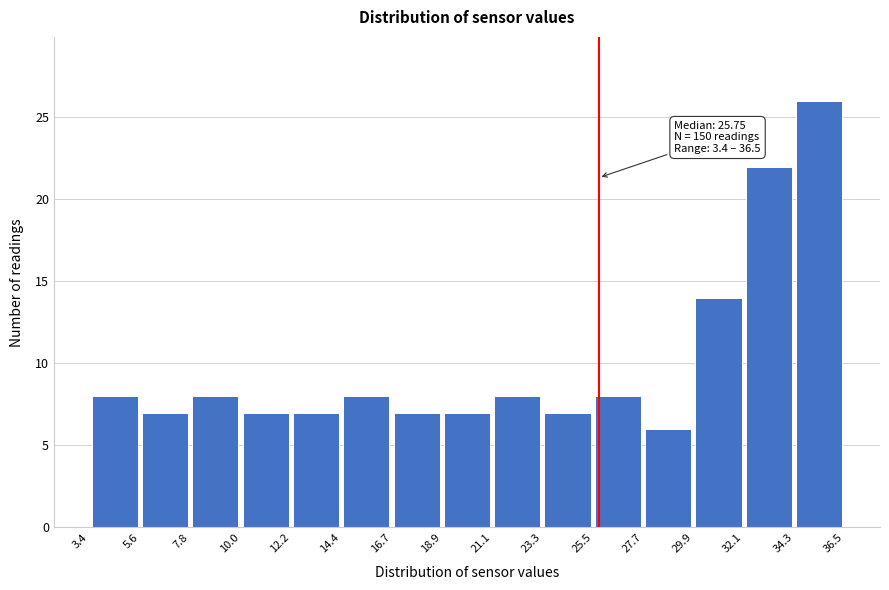

Over which range of the x-axis is the bar tallest?

34.3 to 36.5